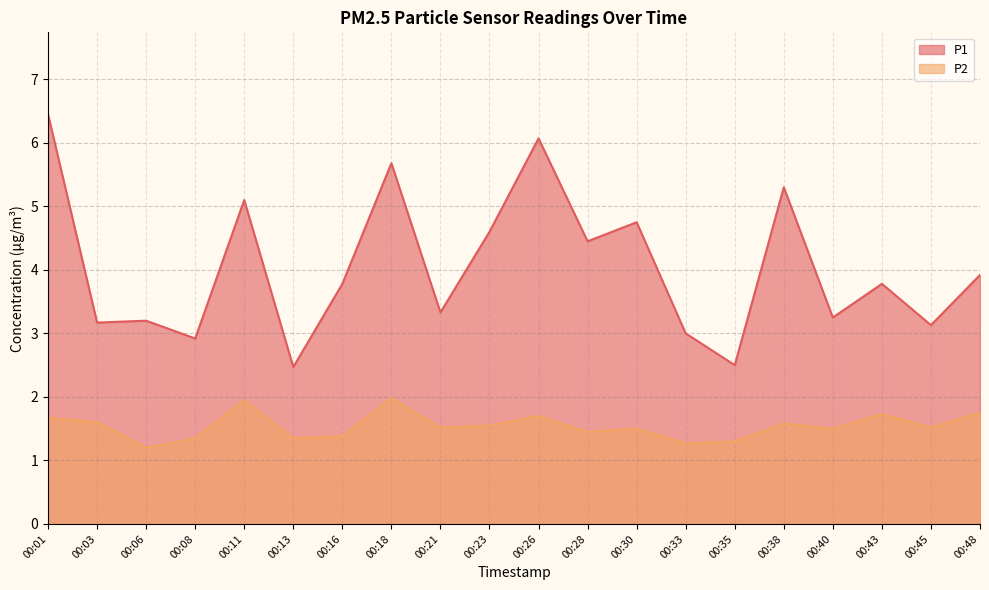

Where is P1 nearest to the value 4?

00:48